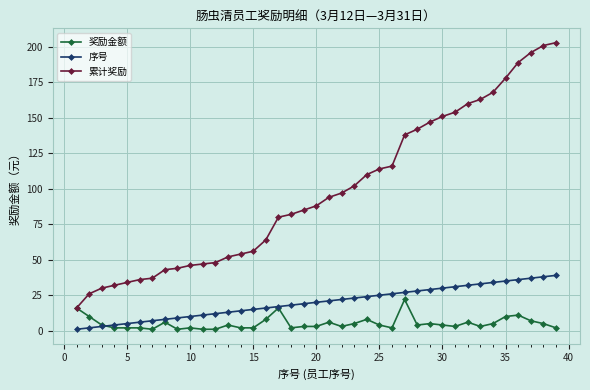

What is the greatest value displayed?

203